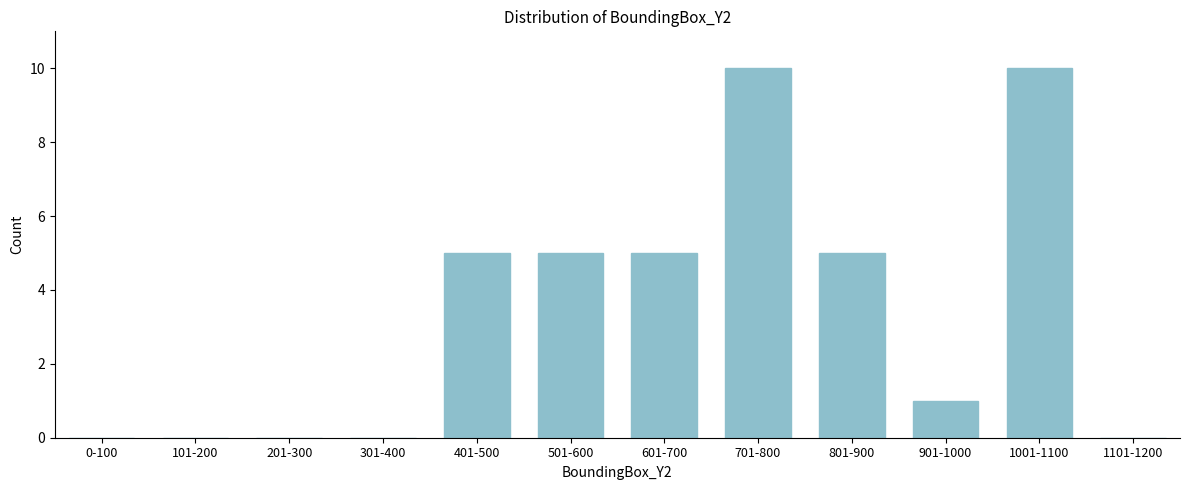

Reading right to left, transcribe all the data shown in this chart.

1101-1200=0	1001-1100=10	901-1000=1	801-900=5	701-800=10	601-700=5	501-600=5	401-500=5	301-400=0	201-300=0	101-200=0	0-100=0